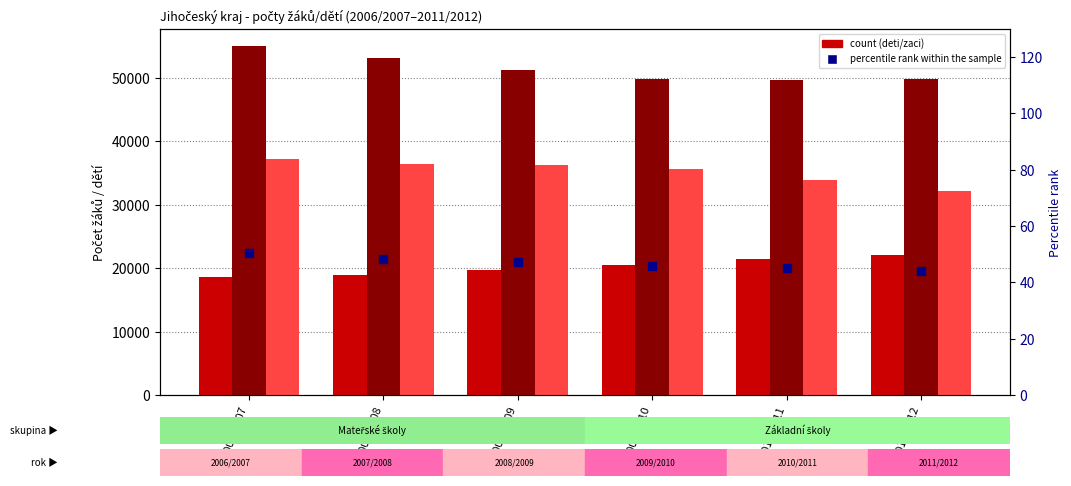

Is the value of Materskych skol deti at 2009/2010 greater than the value of Zakladnich skol zaci at 2006/2007?

No